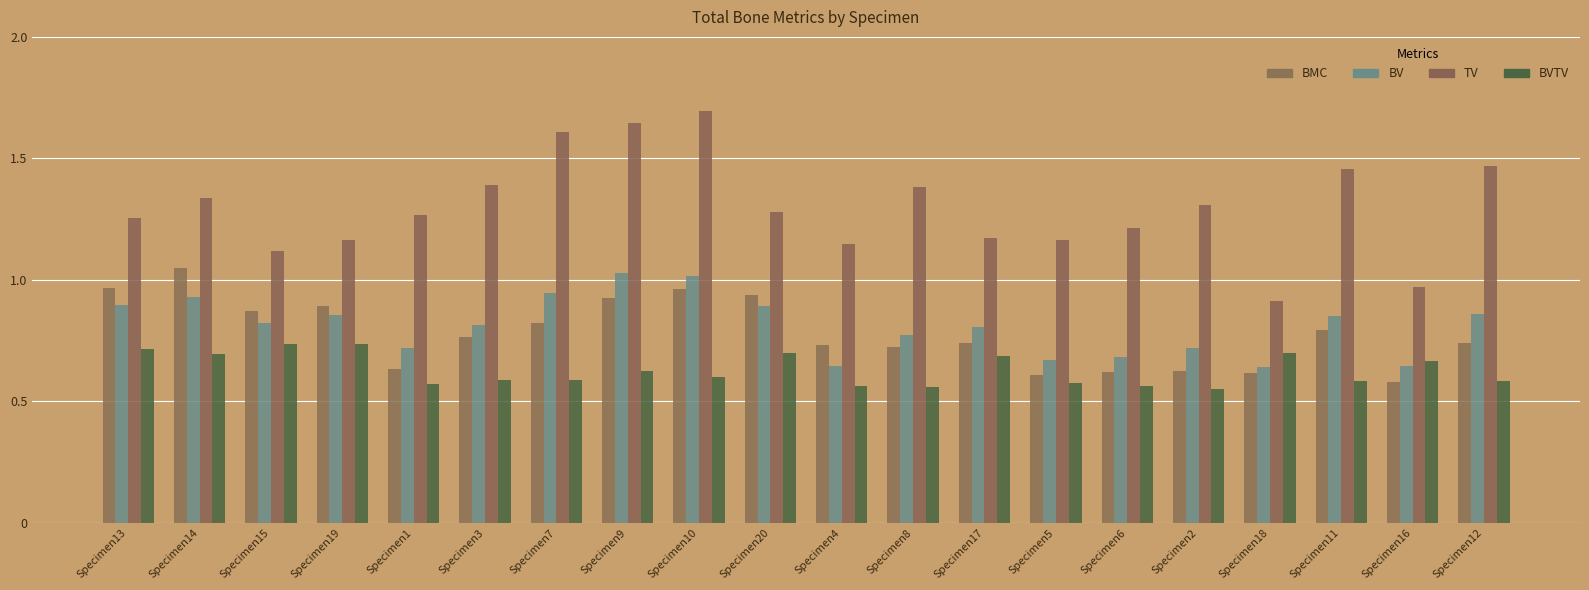

Rank the series by their maximum value, from highest to lowest.

TV, BMC, BV, BVTV